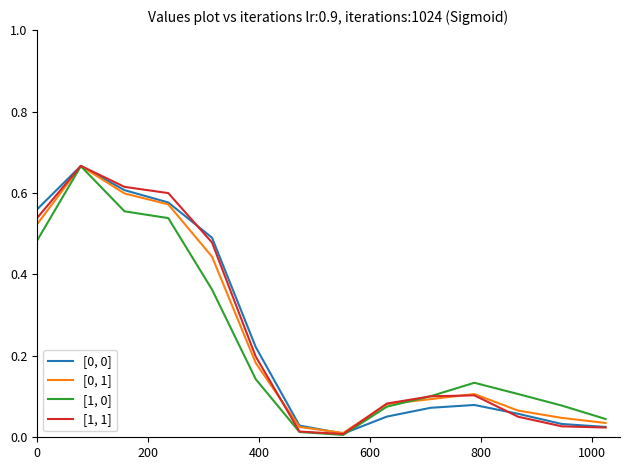

Reading right to left, extract all data points from this chart.

[0, 0]: 0.0	0.0	0.1	0.1	0.1	0.1	0.0	0.0	0.2	0.5	0.6	0.6	0.7	0.6
[0, 1]: 0.0	0.0	0.1	0.1	0.1	0.1	0.0	0.0	0.2	0.4	0.6	0.6	0.7	0.5
[1, 0]: 0.0	0.1	0.1	0.1	0.1	0.1	0.0	0.0	0.1	0.4	0.5	0.6	0.7	0.5
[1, 1]: 0.0	0.0	0.1	0.1	0.1	0.1	0.0	0.0	0.2	0.5	0.6	0.6	0.7	0.5